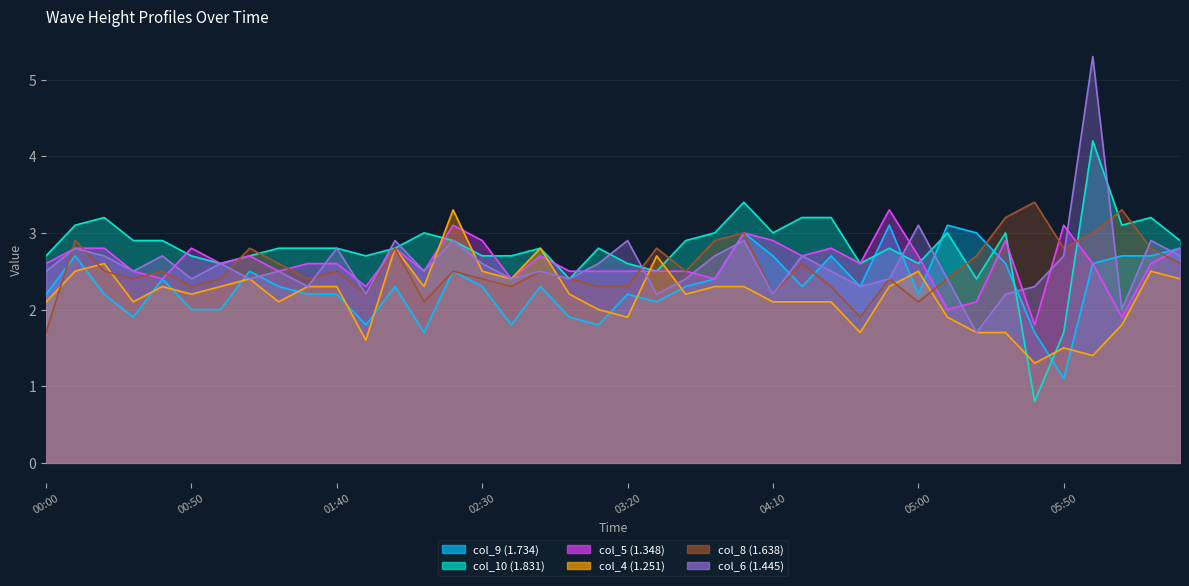

What is the average value of the col_8 (1.638) series?

2.5